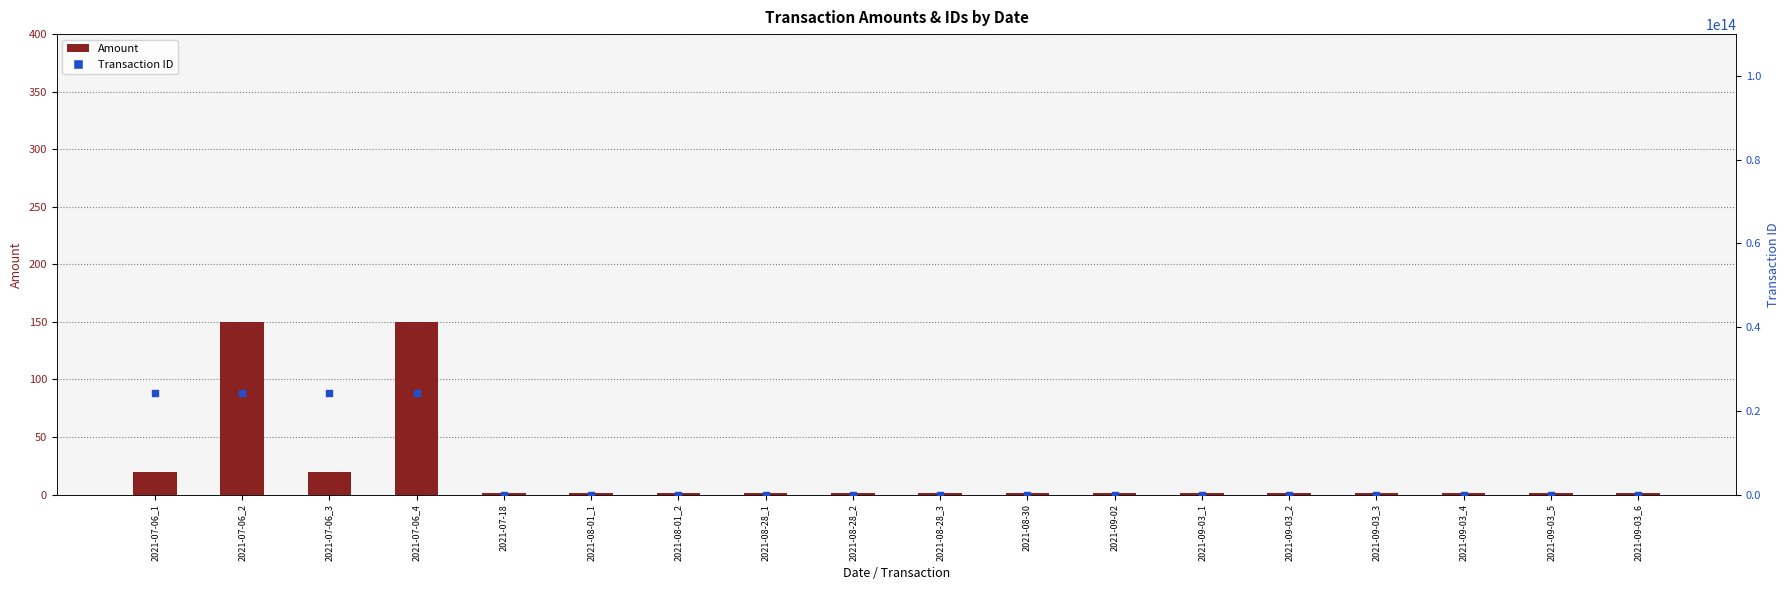

Which series has the widest spread of Y values?

Transaction ID